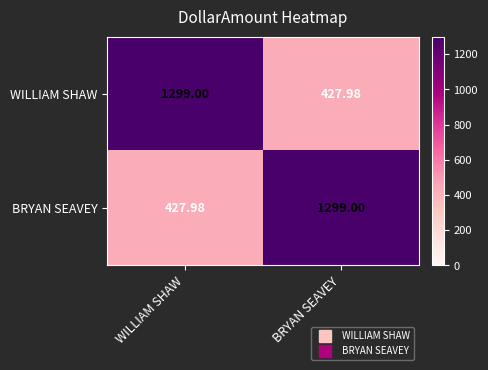

At how many categories does at least one series exceed 962?

2